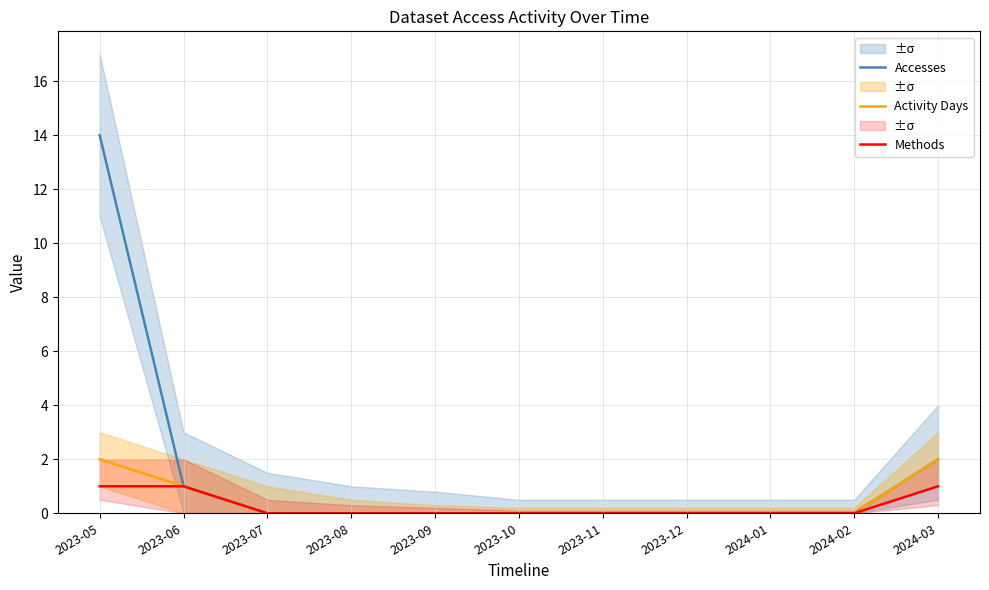

Rank the series by their maximum value, from lowest to highest.

Methods, Activity Days, Accesses